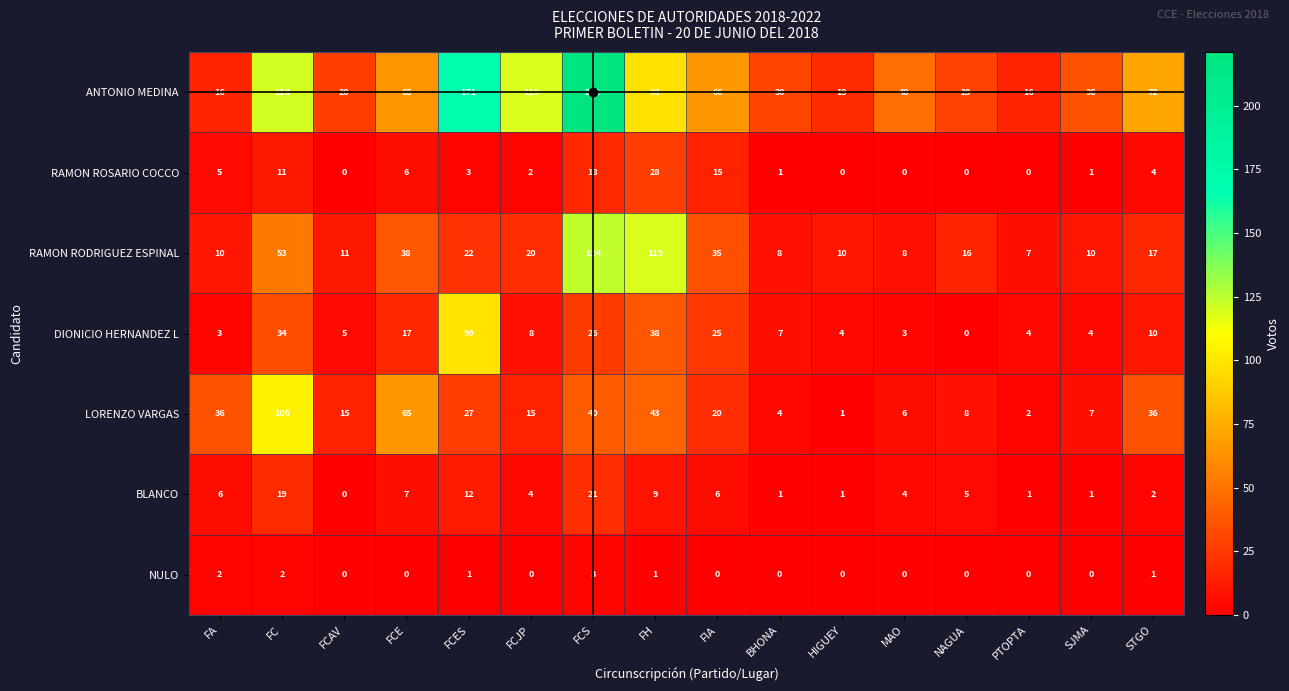

What is the sum of the ANTONIO MEDINA values at FCJP and HIGUEY?

138